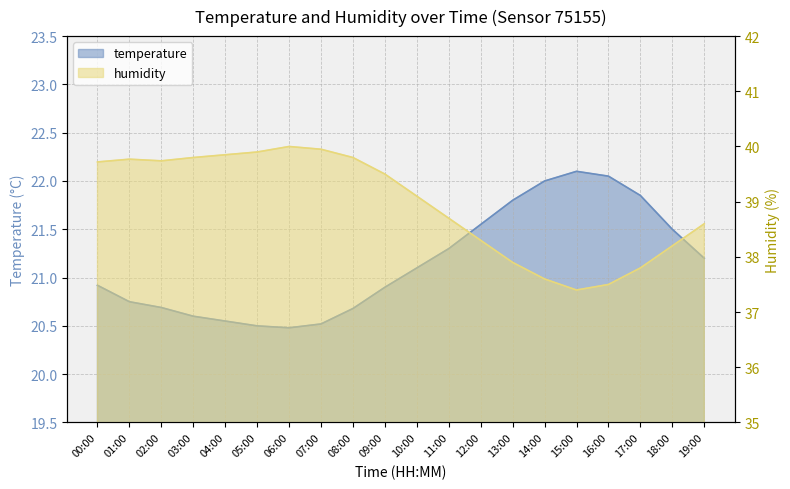

What is the label of the 17th point from the left?

16:00